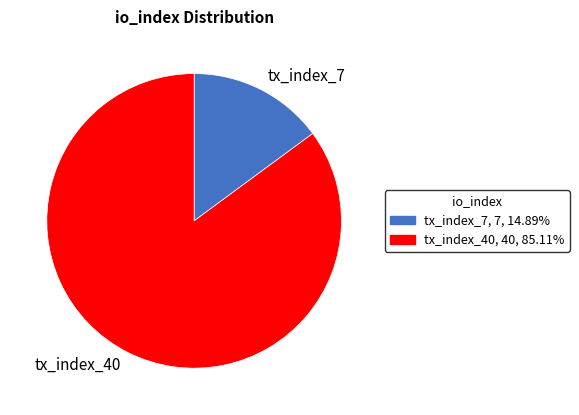

Which category accounts for the majority?

tx_index_40